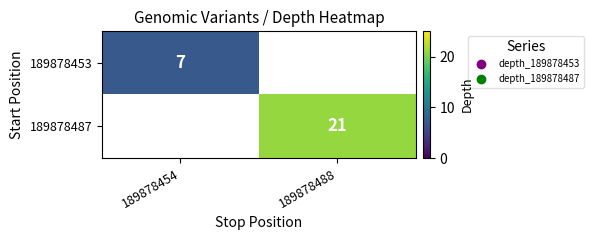

Is it true that 189878453 equals 7 at 189878454?

True